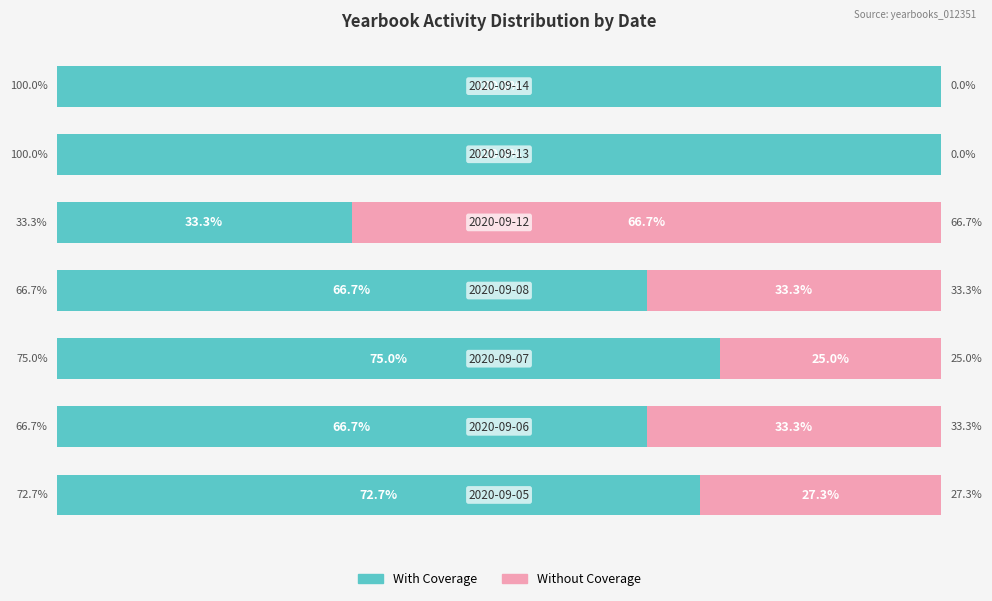

What is the sum of all With Coverage values?

514.4